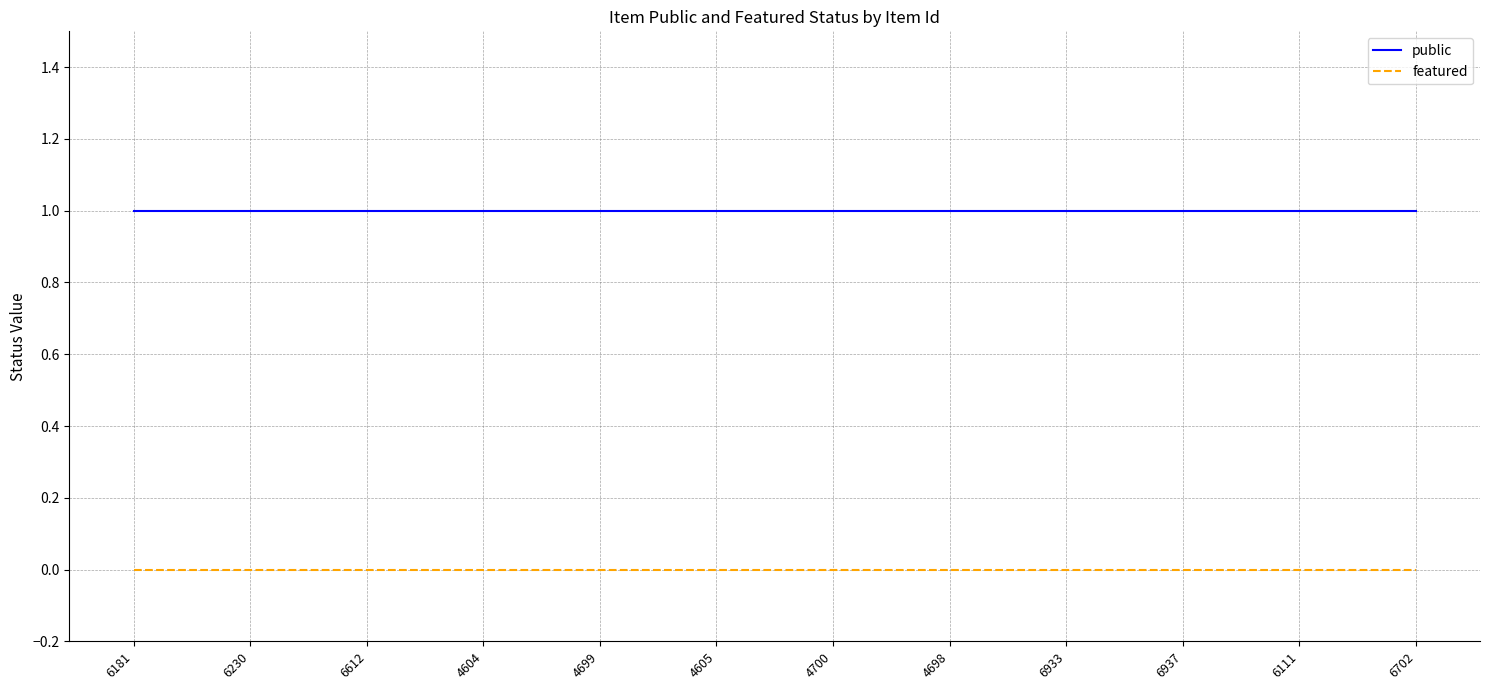

True or false: public and featured intersect in this chart.

False